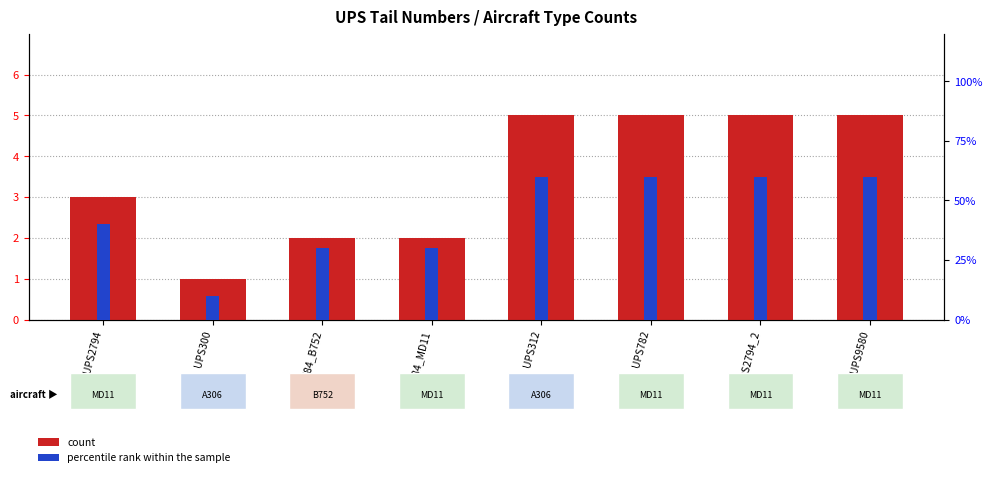

What is the total value across all series at UPS300?

1.1